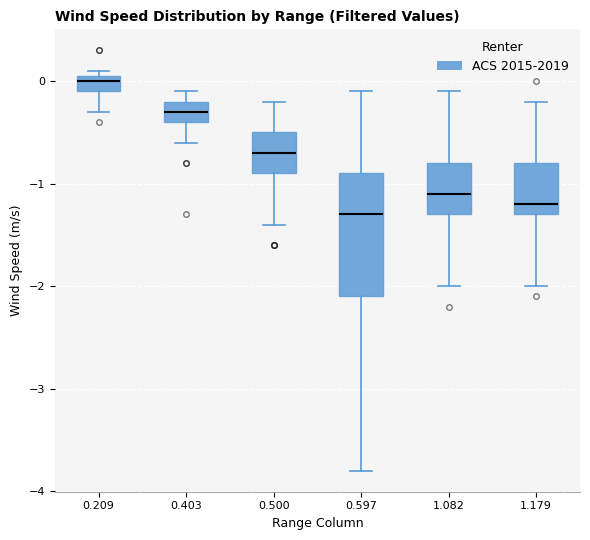

Reading left to right, read every box against the y-axis: the position of its median line, the range the box covers, and the ends of its whiskers. The values are not printed on the chart, so give them approximately, as read against the axis.

0.209: median 0.0, box -0.1 to 0.1, whiskers -0.3 to 0.1 (just above the box's upper edge)
0.403: median -0.3, box -0.4 to -0.2, whiskers -0.6 to -0.1
0.500: median -0.7, box -0.9 to -0.5, whiskers -1.4 to -0.2
0.597: median -1.3, box -2.1 to -0.9, whiskers -3.8 to -0.1
1.082: median -1.1, box -1.3 to -0.8, whiskers -2.0 to -0.1
1.179: median -1.2, box -1.3 to -0.8, whiskers -2.0 to -0.2